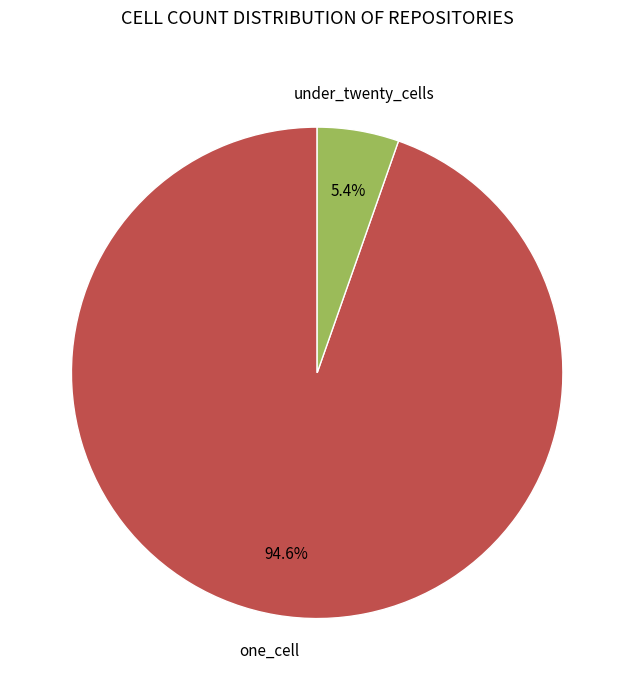

Does any single category account for the majority?

Yes